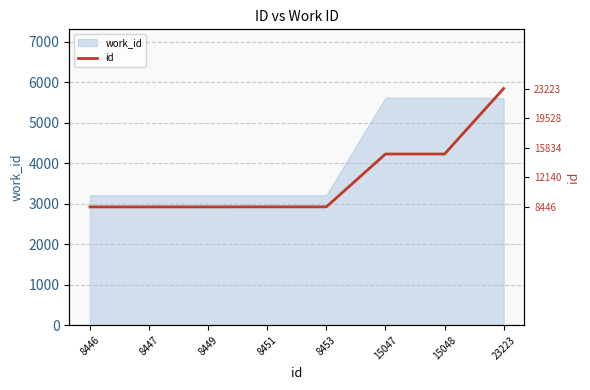

Does the chart display data point markers on the line(s)?

No